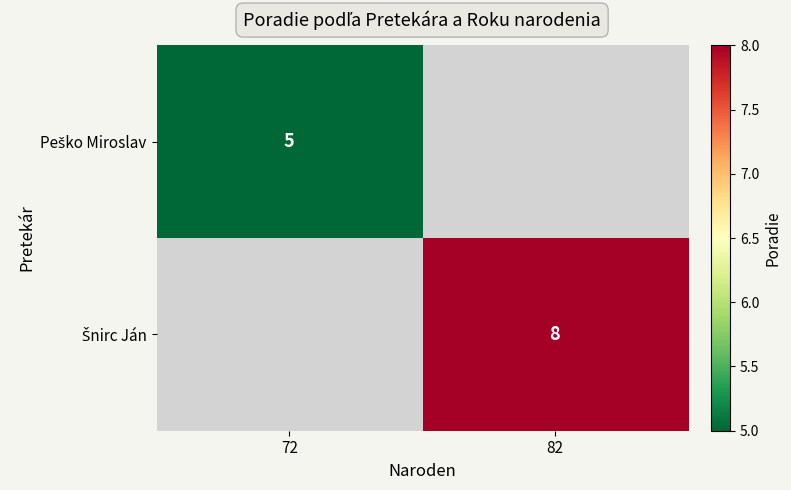

List the series in order of their overall mean, lowest first.

Peško Miroslav, Šnirc Ján